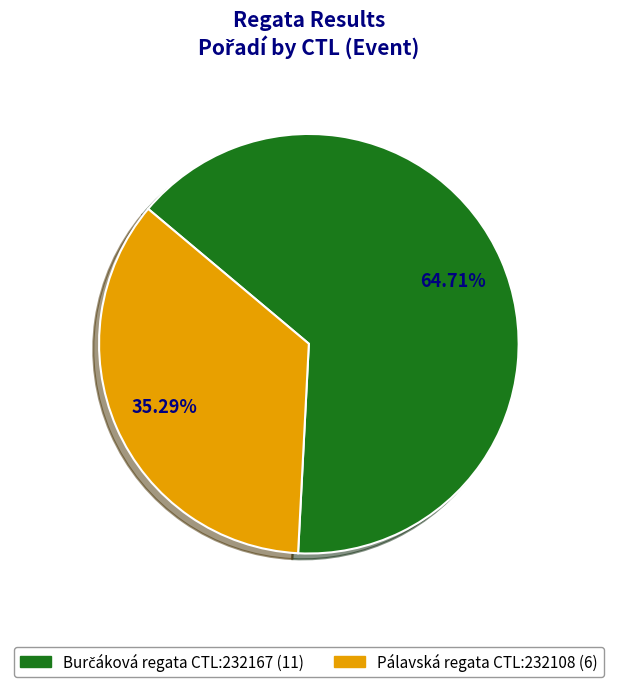

Is there a majority slice in this chart?

Yes